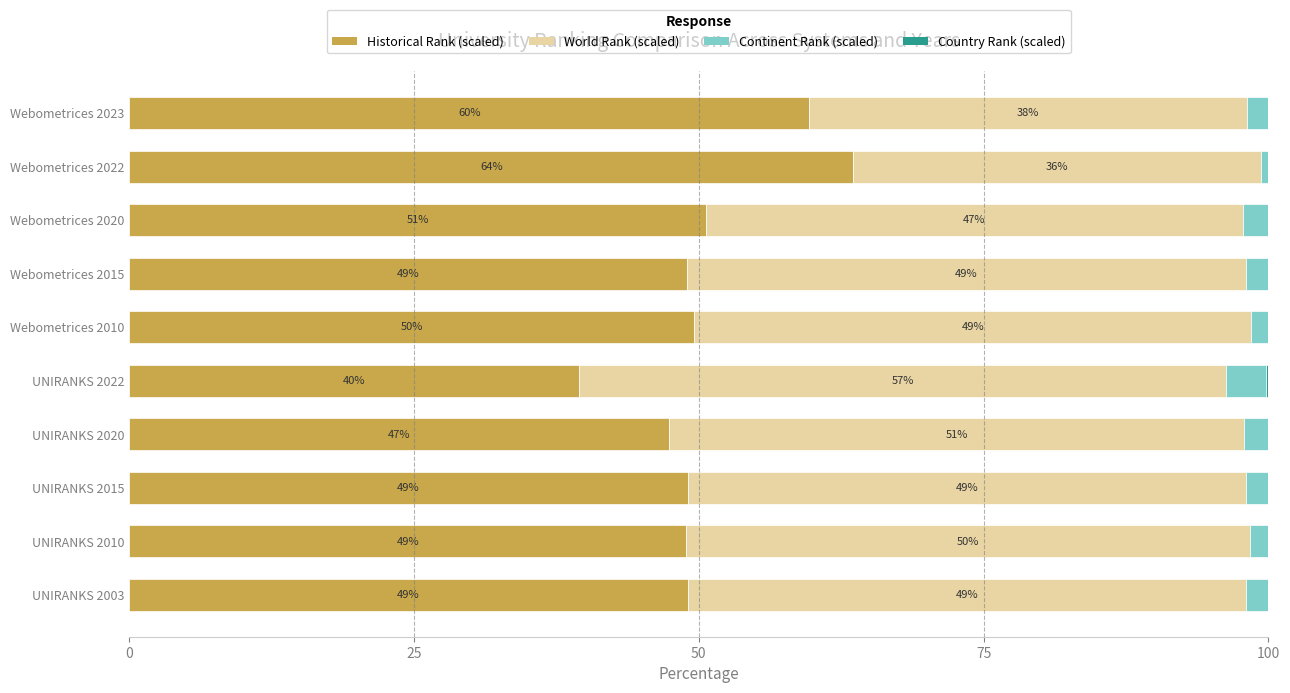

What is the total value across all series at Webometrices 2020?

100.0